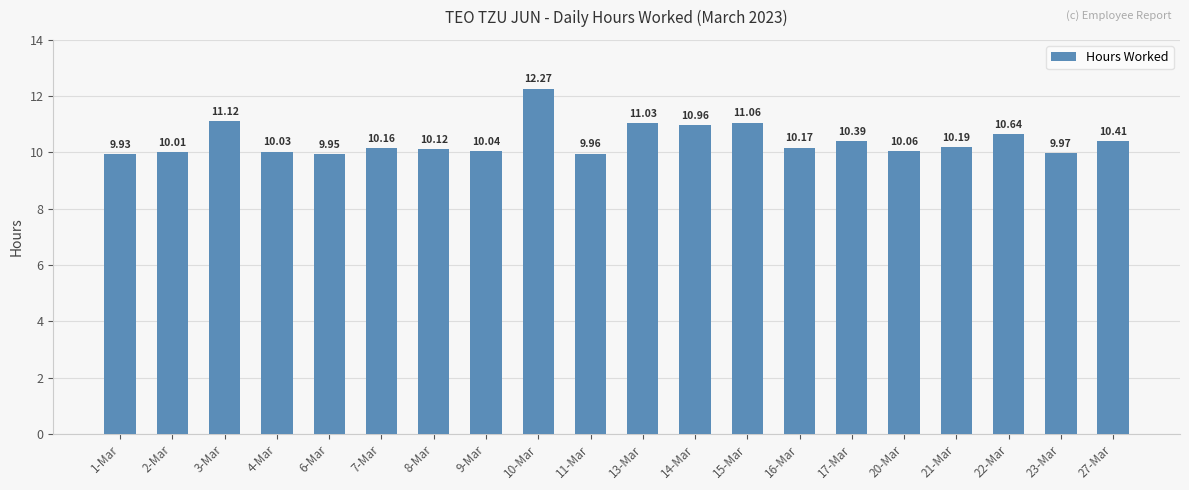

Which has a higher value, 8-Mar or 15-Mar?

15-Mar